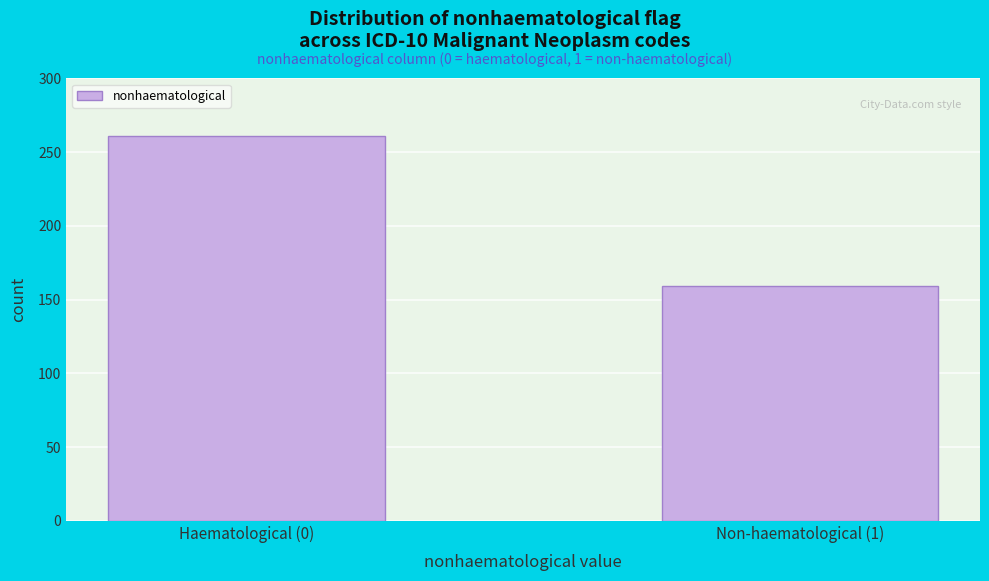

Reading right to left, list all the values displayed in this chart.

159	261